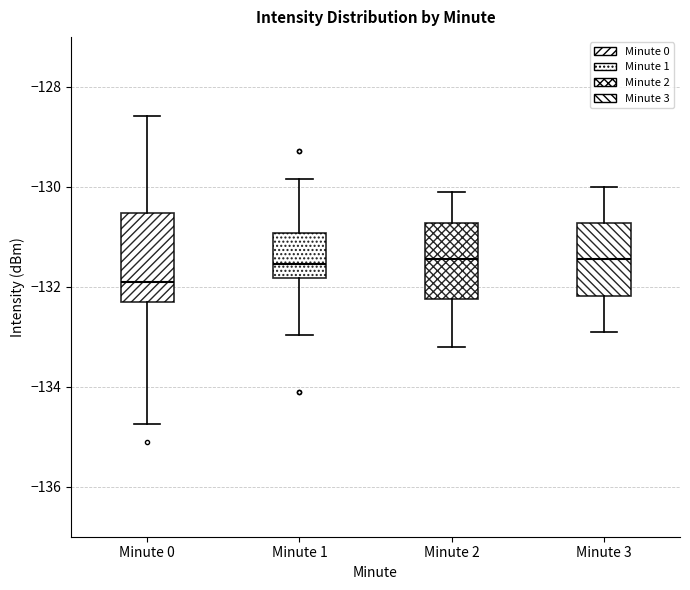

Where is the upper edge of the box for Minute 3 on the y-axis? The values are not printed on the chart, so give them approximately, as read against the axis.

-130.8